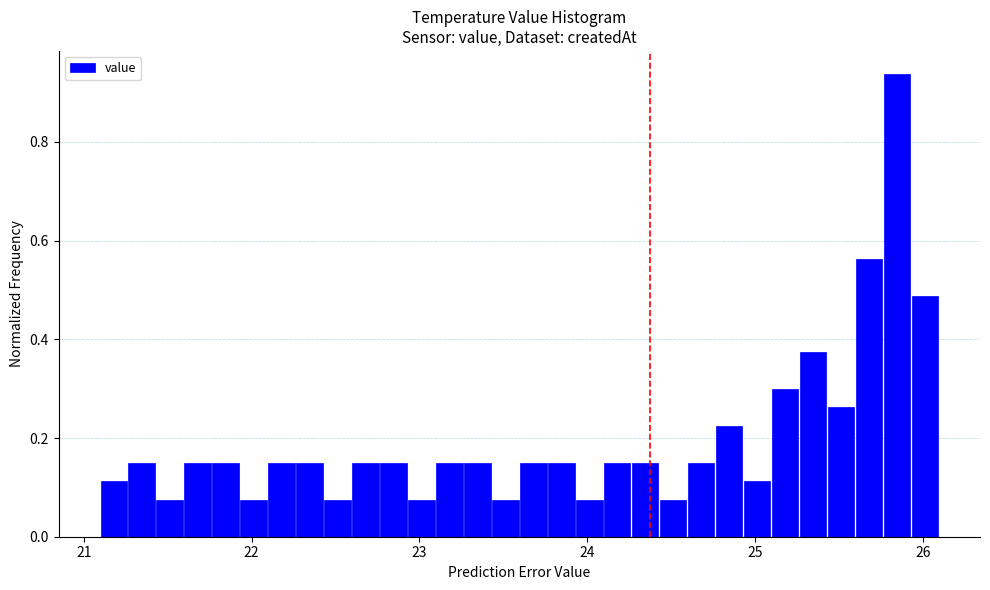

Around what value on the x-axis is the tallest bar? Give the approximate position of its centre, as read against the axis.

25.8